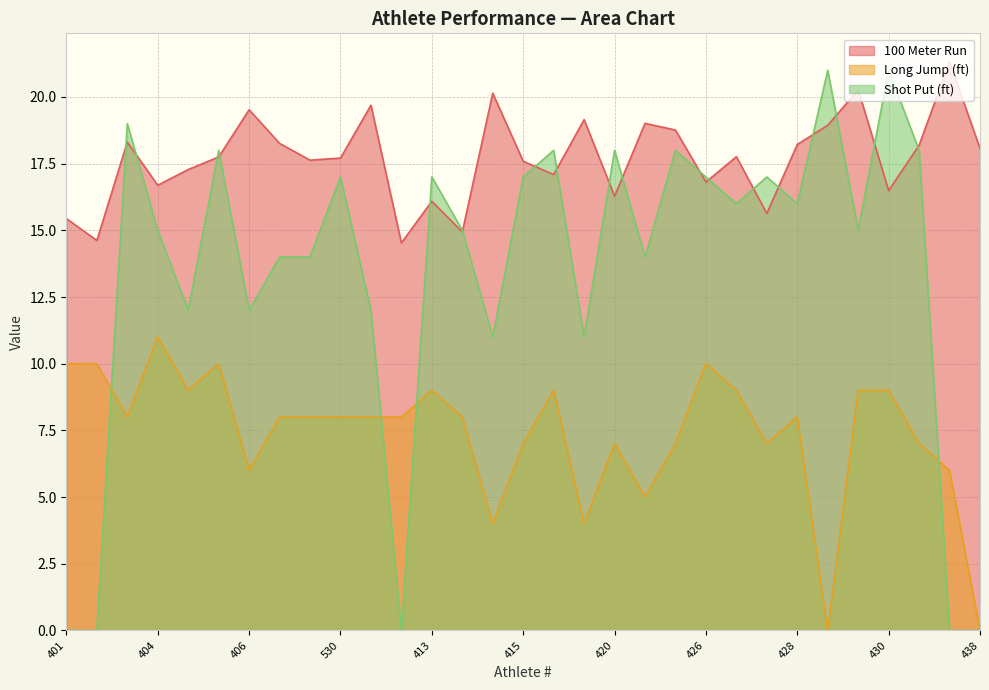

At which category is the sum across all series the highest?

430